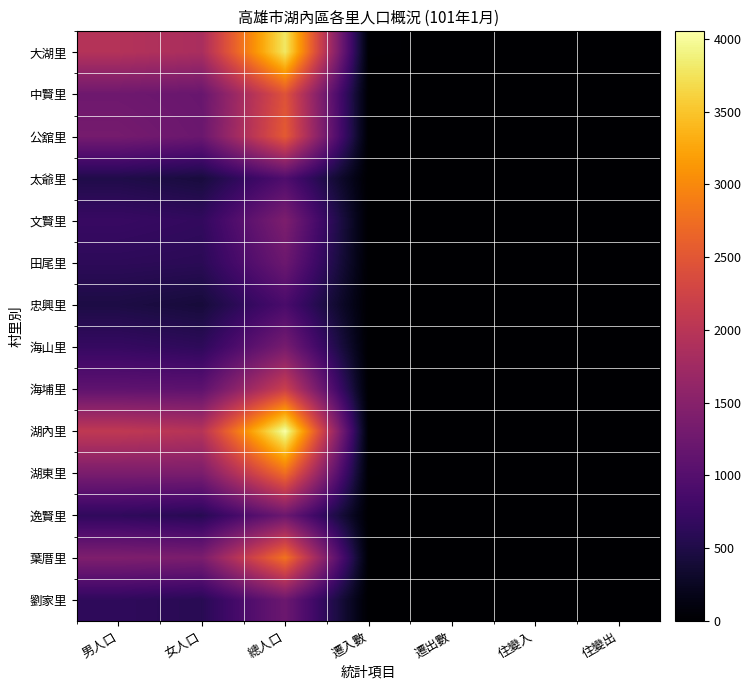

Which label corresponds to the largest value in the chart?

總人口